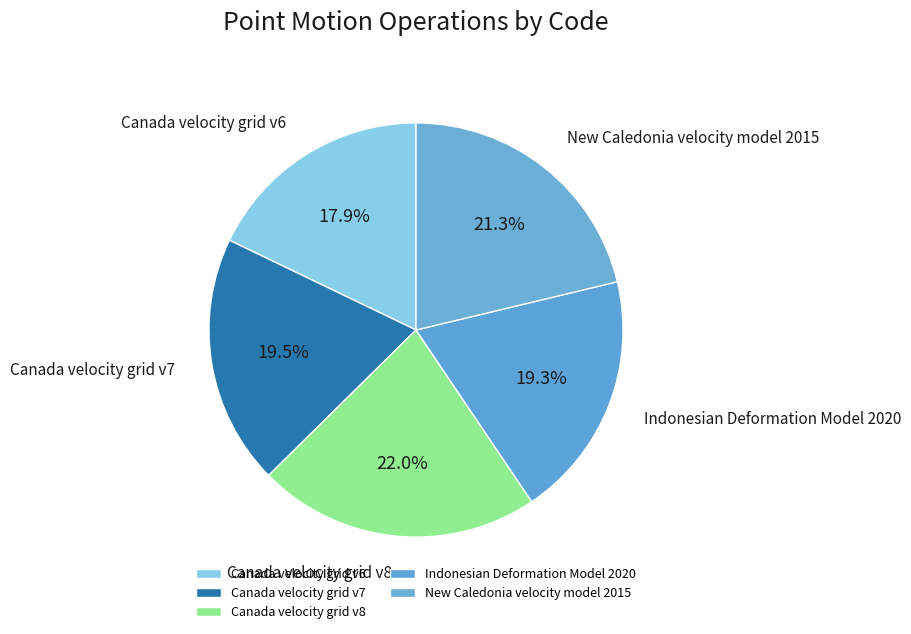

Which category has the biggest portion of the pie?

Canada velocity grid v8